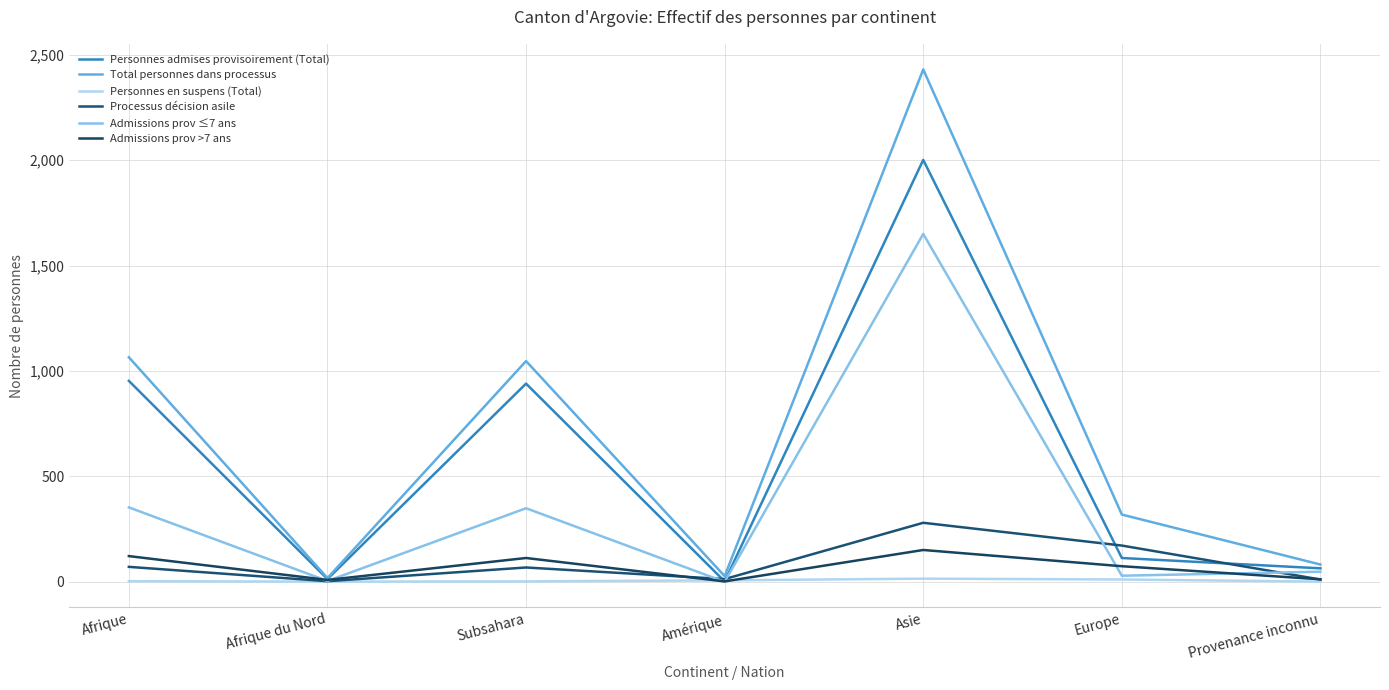

At Afrique du Nord, list the series in order from largest to smallest.

Total personnes dans processus, Personnes admises provisoirement (Total), Admissions prov >7 ans, Admissions prov ≤7 ans, Processus décision asile, Personnes en suspens (Total)